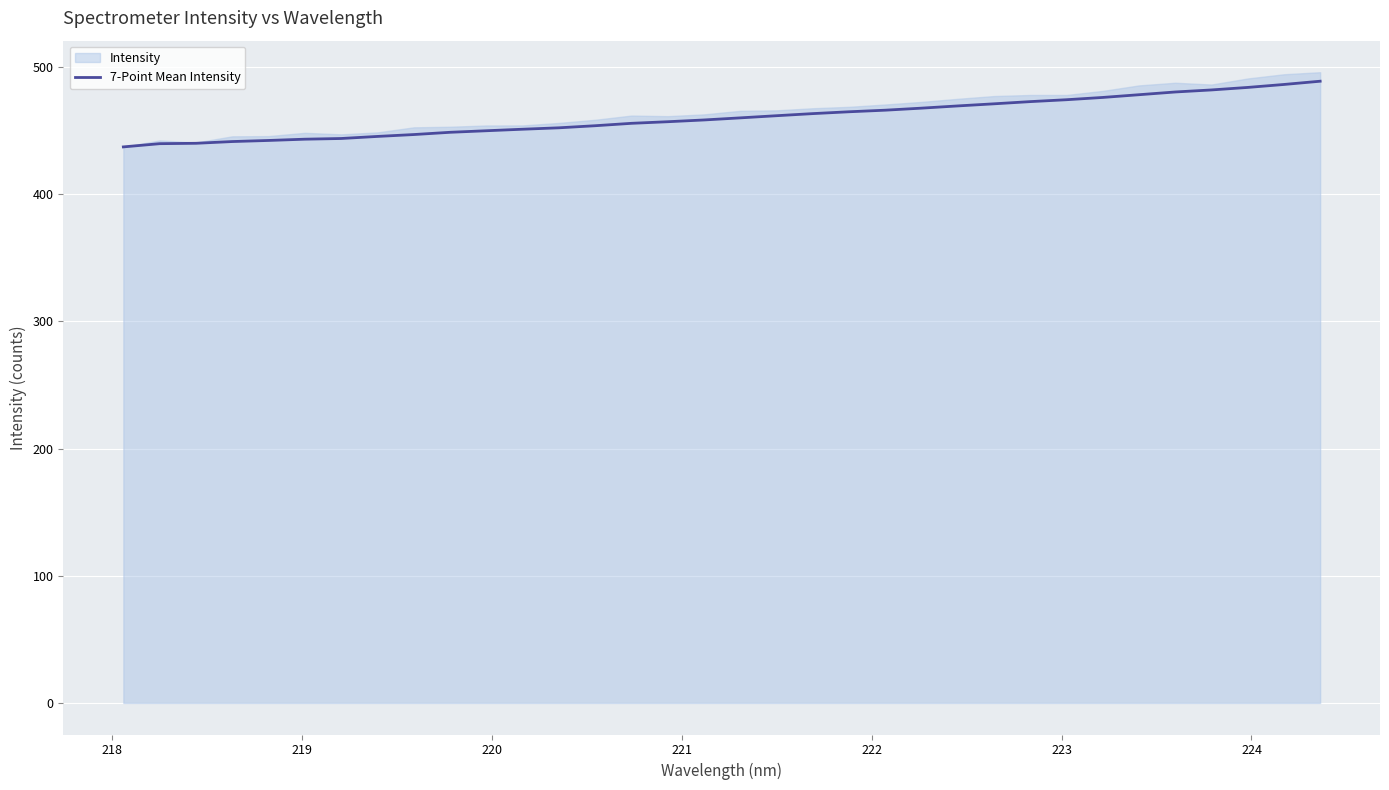

What is the value of the 1st point from the left?

437.2